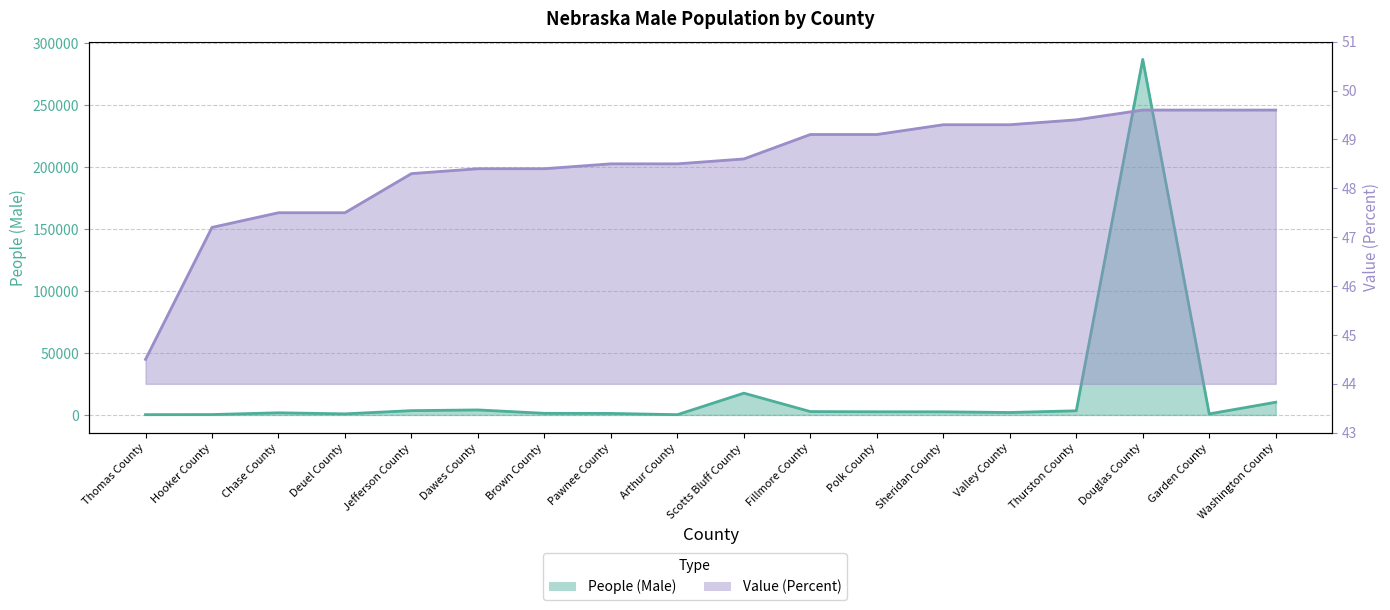

True or false: Value (Percent) and People (Male) cross at least once.

False